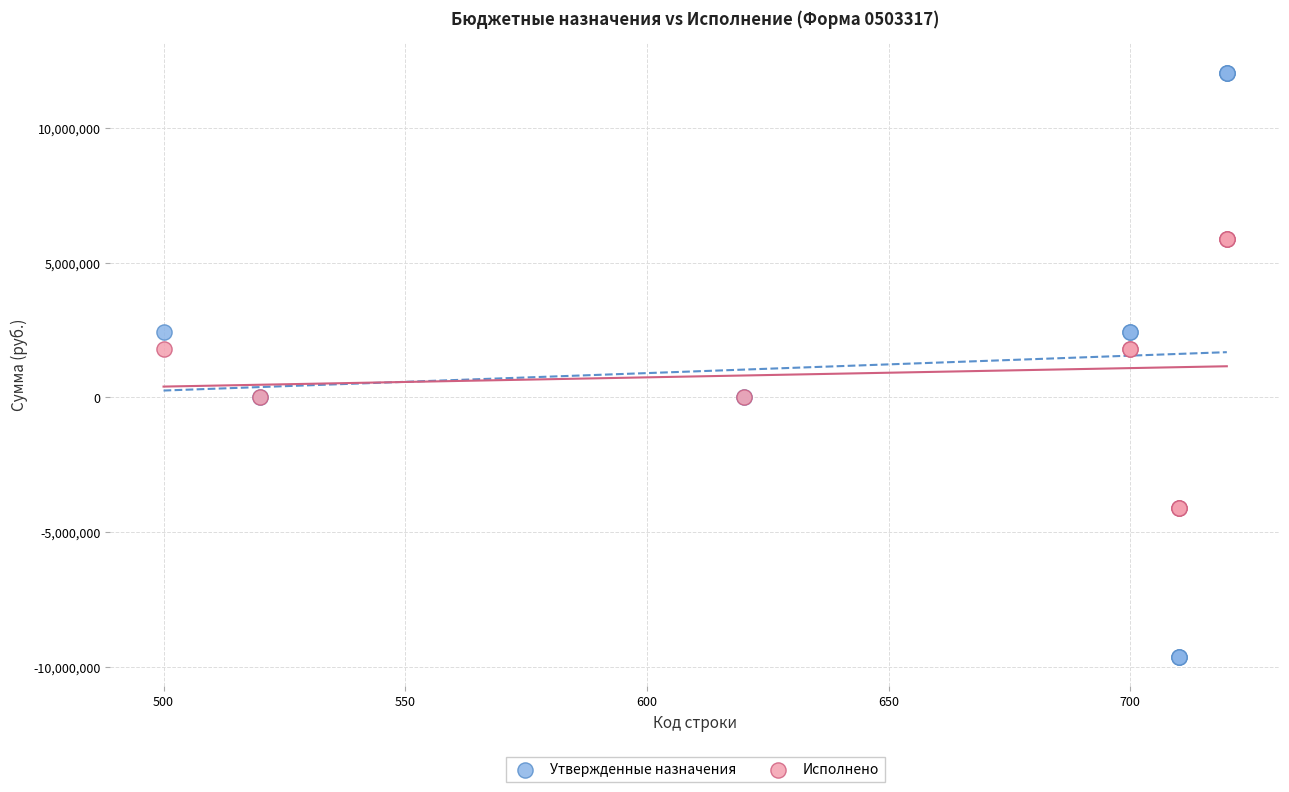

What are all the series names shown in the legend?

Утвержденные назначения, Исполнено